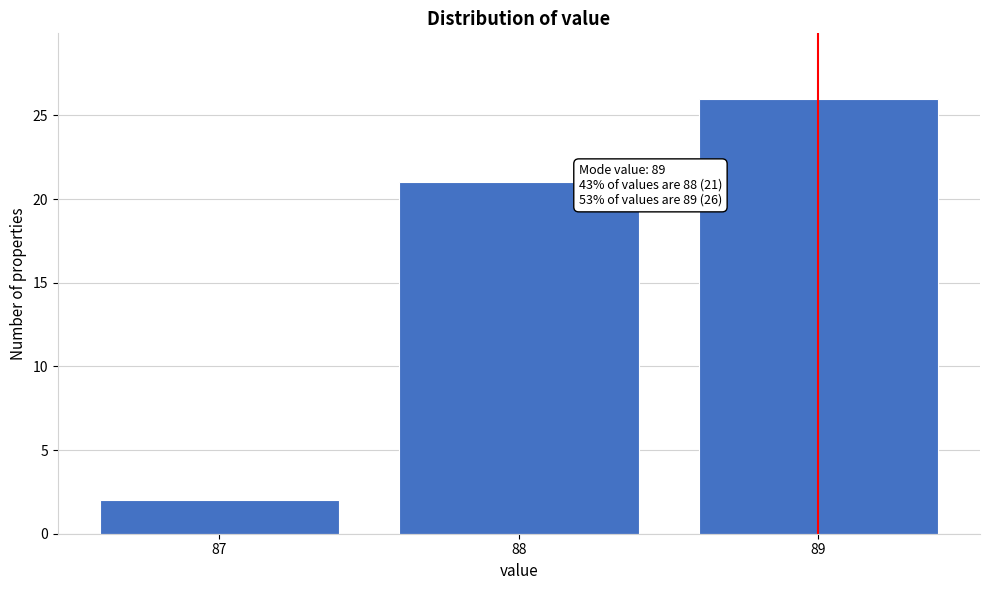

Reading left to right, list all the values displayed in this chart.

2	21	26